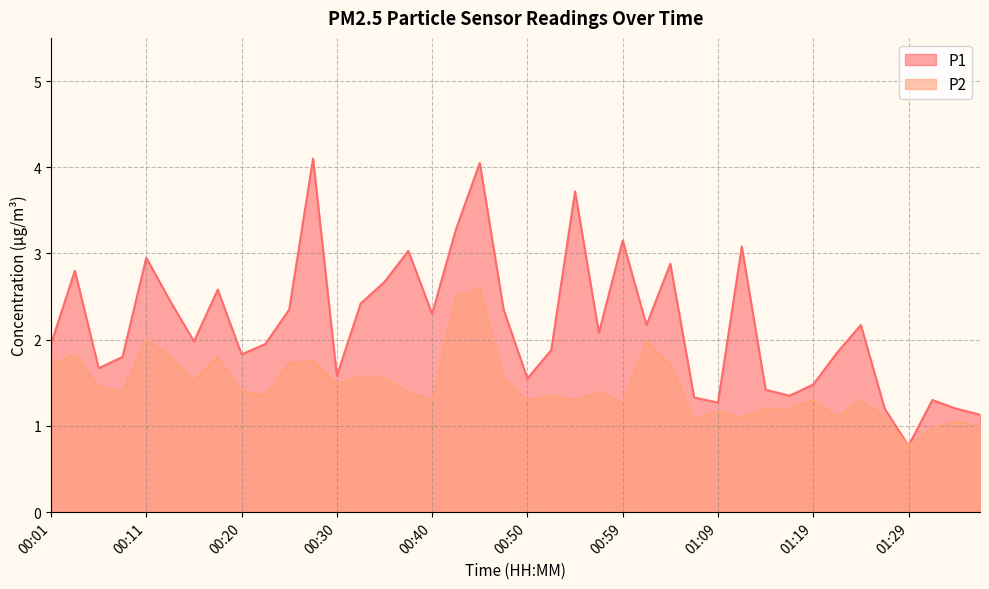

What is the minimum value shown in the chart?

0.8